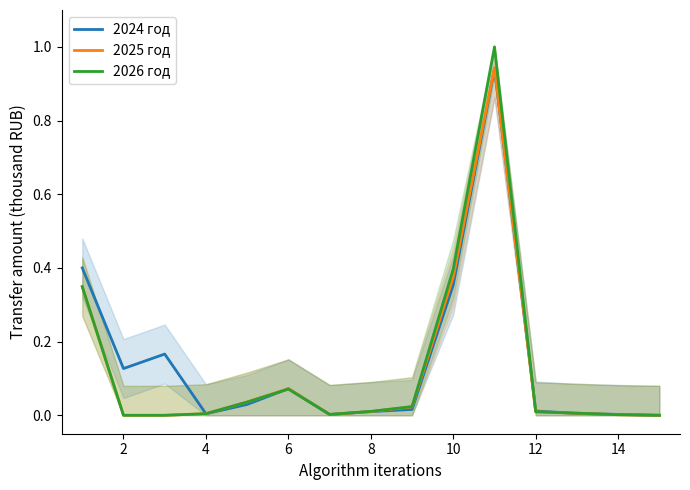

What is the maximum value for 2026 год?

1.0